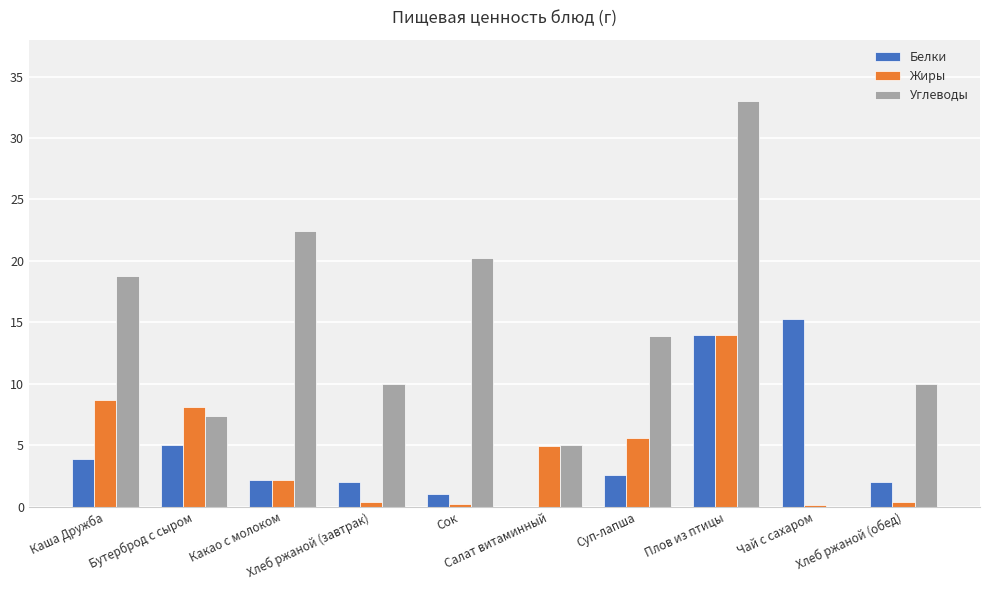

Between Бутерброд с сыром and Хлеб ржаной (завтрак), which series saw the biggest shift?

Жиры